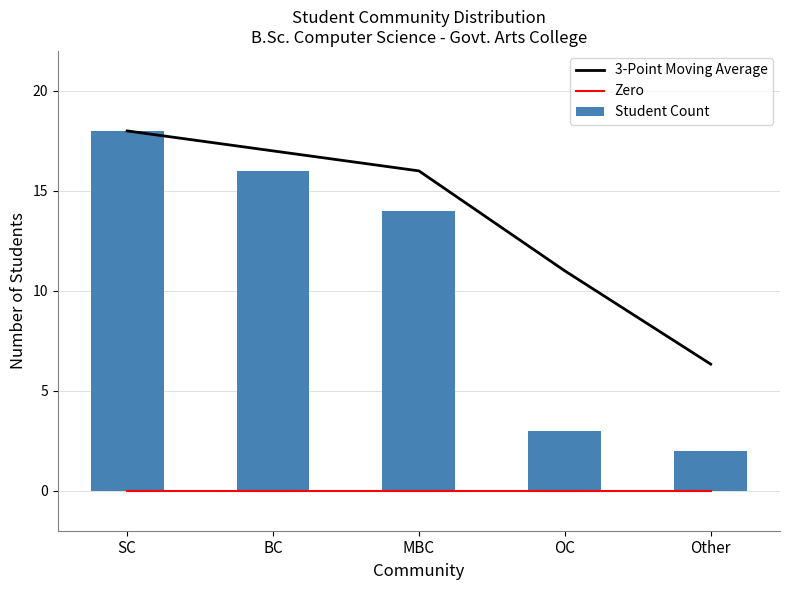

What is the label of the 4th bar from the right?

BC